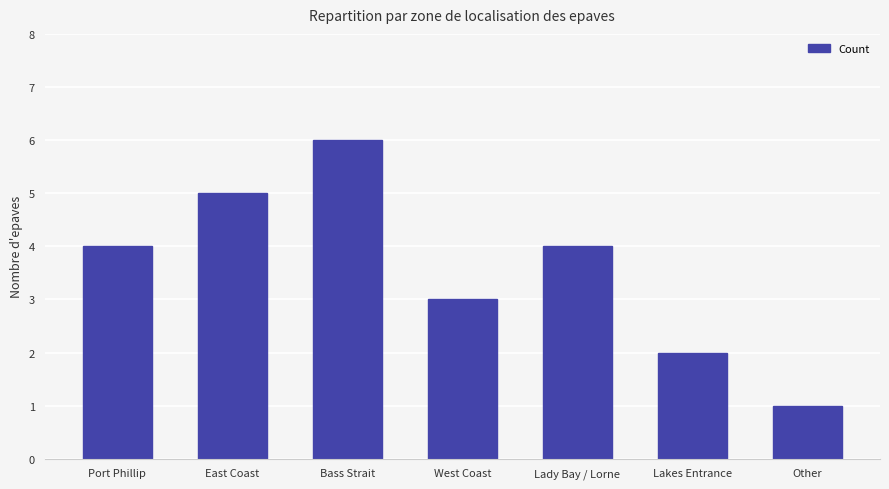

What is the sum of the values at Other and West Coast?

4